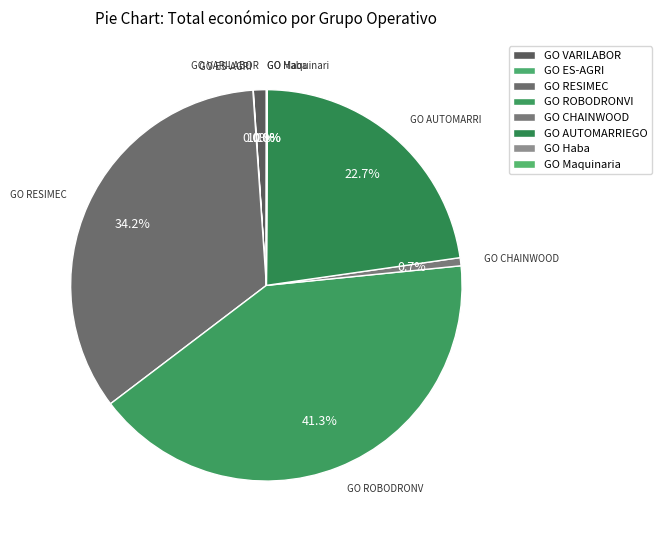

Which slice is the largest?

GO ROBODRONVI